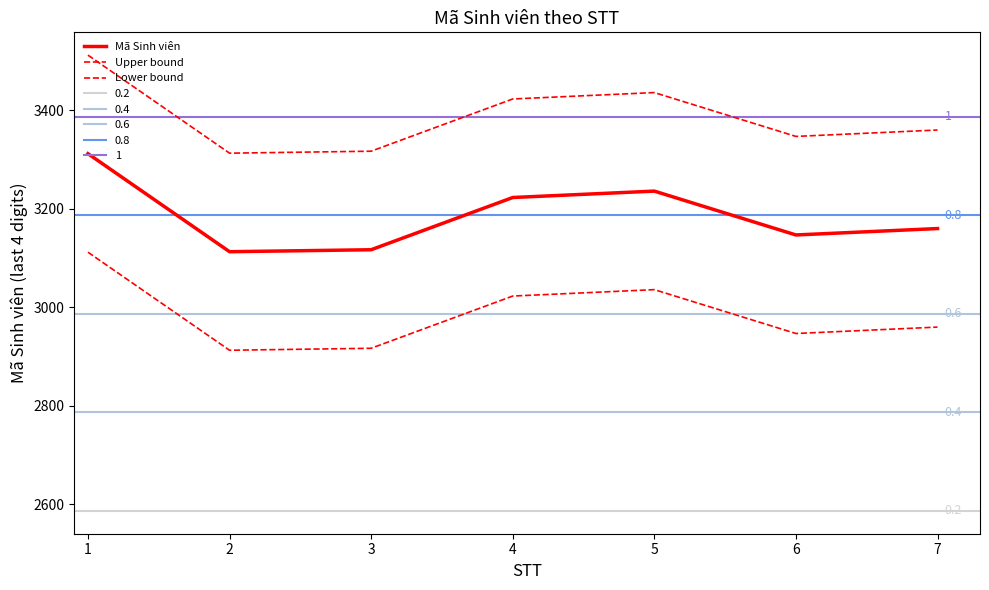

At how many categories does at least one series exceed 3285?

7